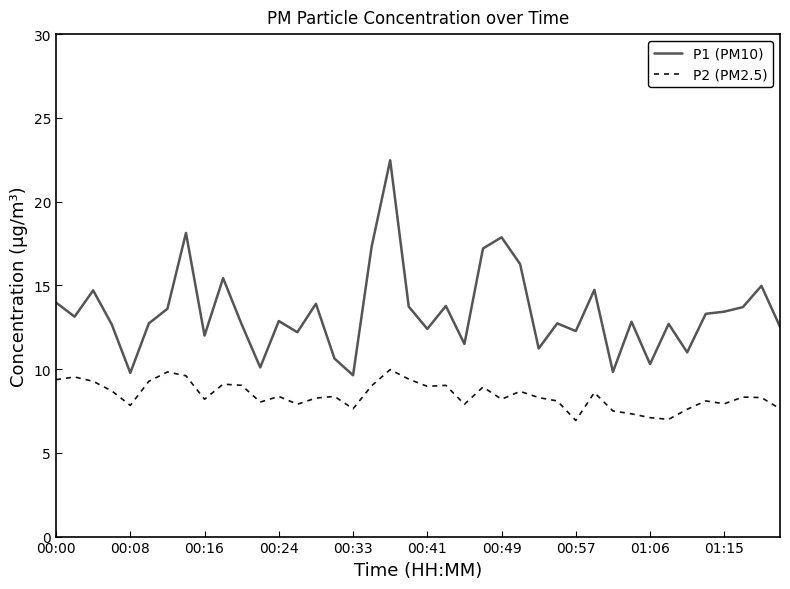

Which series has the largest range (max minus min)?

P1 (PM10)